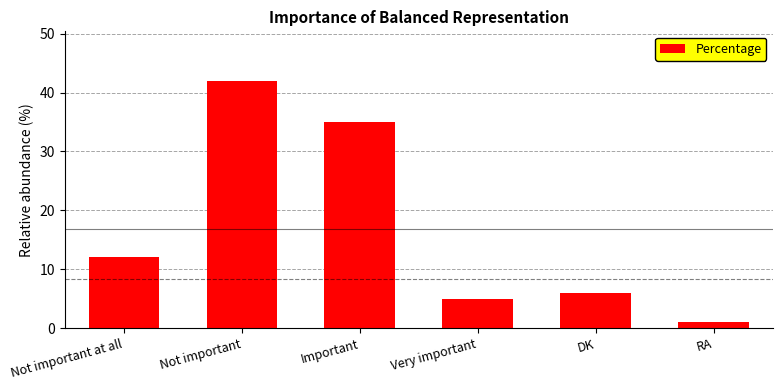

At which category does the chart reach its peak across all series?

Not important